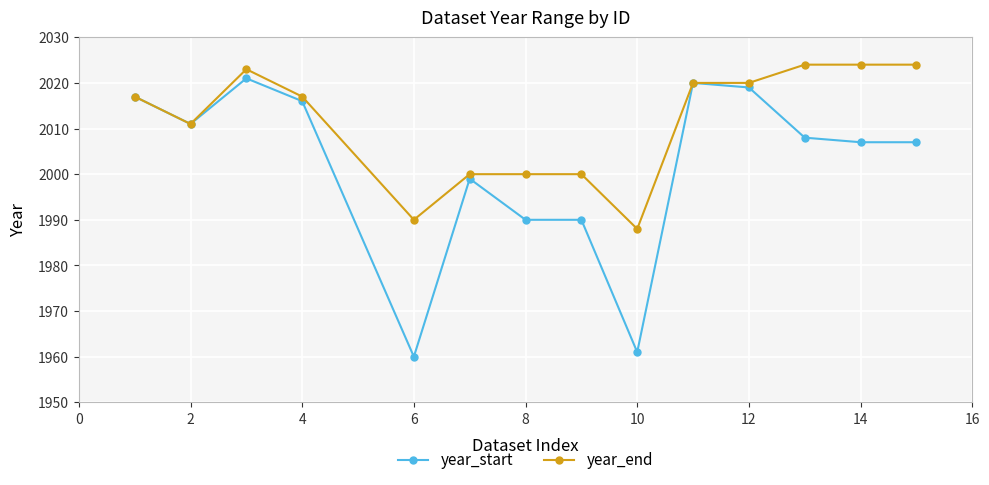

Which series has the largest total across all categories?

year_end